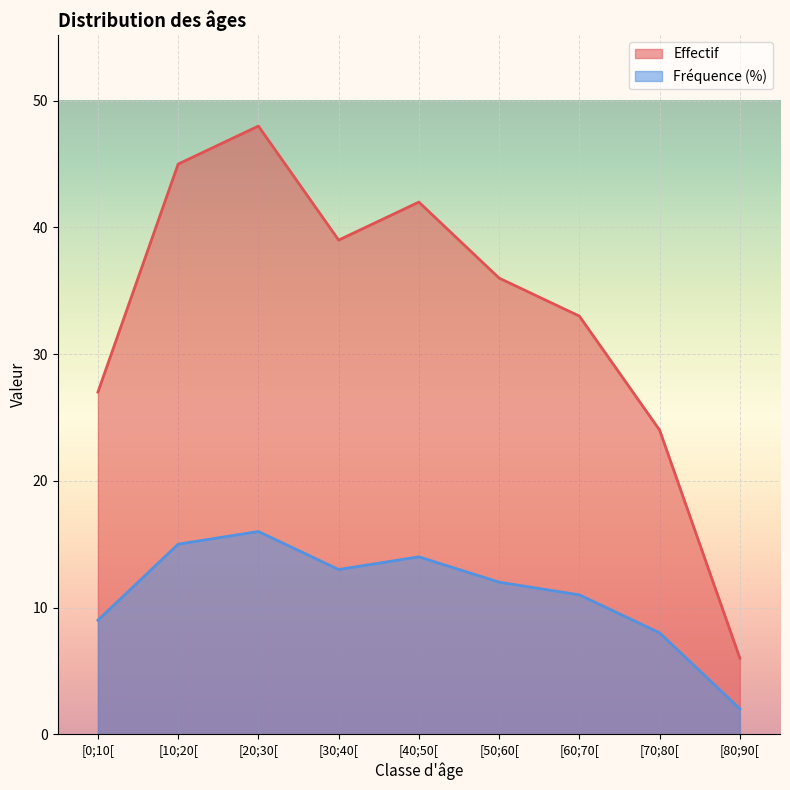

Reading left to right, extract all data points from this chart.

Effectif: 27	45	48	39	42	36	33	24	6
Fréquence (%): 9	15	16	13	14	12	11	8	2